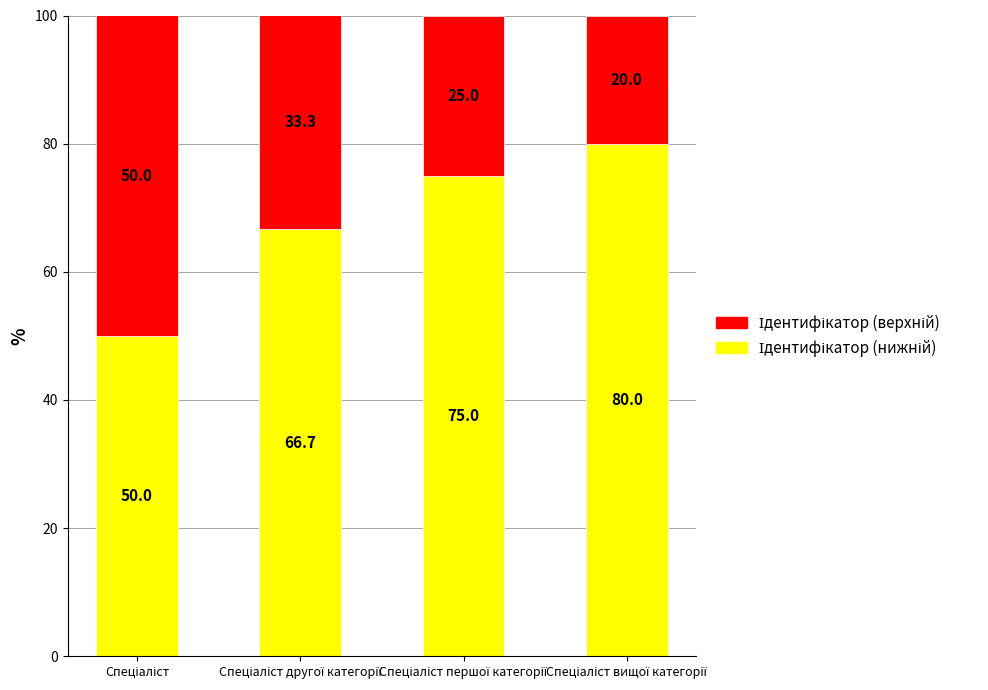

Are the bars horizontal?

No